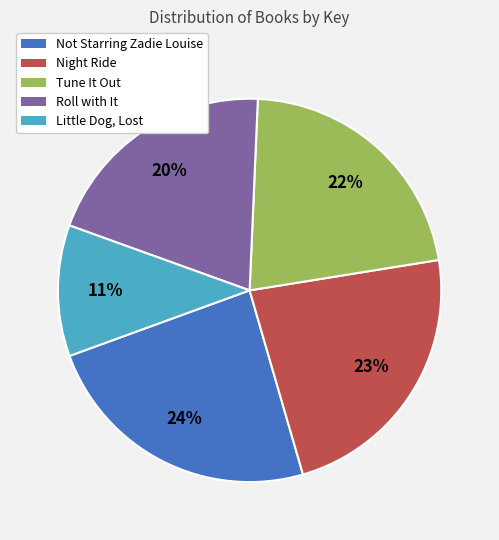

Is Not Starring Zadie Louise the majority of the pie?

No